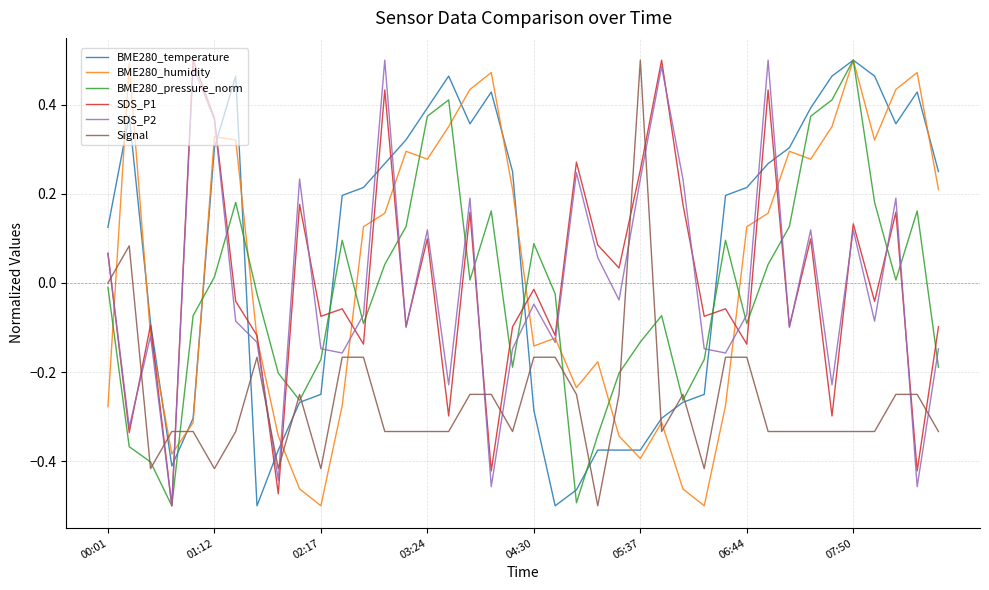

What are all the series names shown in the legend?

BME280_temperature, BME280_humidity, BME280_pressure_norm, SDS_P1, SDS_P2, Signal